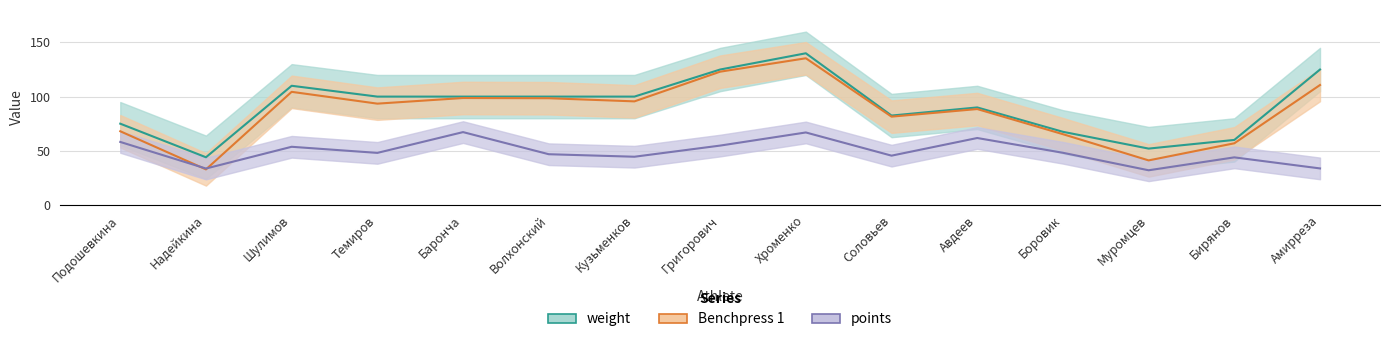

Reading left to right, transcribe all the data shown in this chart.

weight: Подошевкина=75.0	Надейкина=44.0	Шулимов=110.0	Темиров=100.0	Баронча=100.0	Волхонский=100.0	Кузьменков=100.0	Григорович=125.0	Хроменко=140.0	Соловьев=82.5	Авдеев=90.0	Боровик=67.5	Муромцев=52.0	Бирянов=60.0	Амирреза=125.0
points: Подошевкина=58.1	Надейкина=33.6	Шулимов=53.7	Темиров=48.0	Баронча=67.2	Волхонский=46.8	Кузьменков=44.5	Григорович=54.8	Хроменко=66.9	Соловьев=45.5	Авдеев=61.8	Боровик=48.1	Муромцев=32.0	Бирянов=43.9	Амирреза=33.7
Benchpress 1: Подошевкина=68.0	Надейкина=32.8	Шулимов=104.4	Темиров=93.5	Баронча=98.7	Волхонский=98.5	Кузьменков=95.6	Григорович=123.0	Хроменко=135.4	Соловьев=81.5	Авдеев=88.5	Боровик=65.3	Муромцев=41.1	Бирянов=56.9	Амирреза=110.7